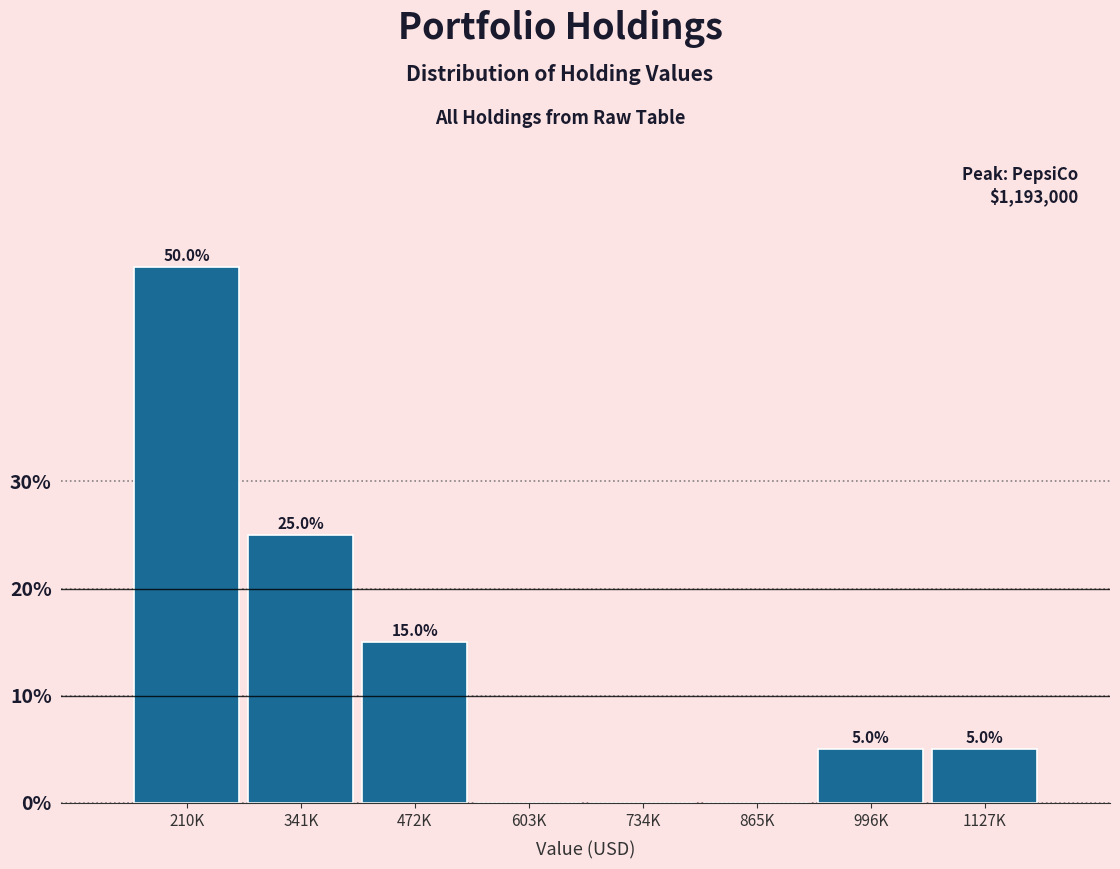

Reading left to right, what are all the values shown in this chart?

210K=50	341K=25	472K=15	603K=0	734K=0	865K=0	996K=5	1127K=5